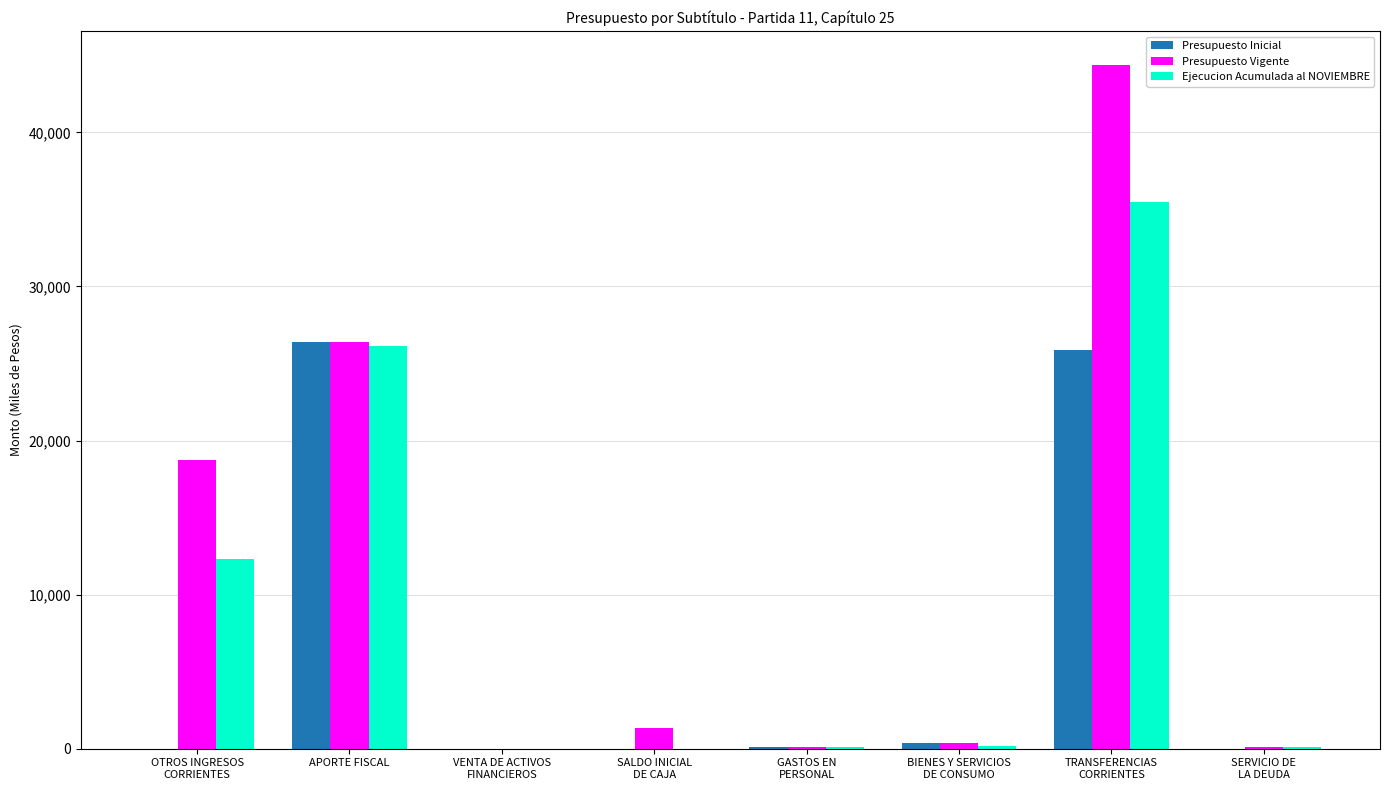

What is the sum of all Ejecucion Acumulada al NOVIEMBRE values?

74390